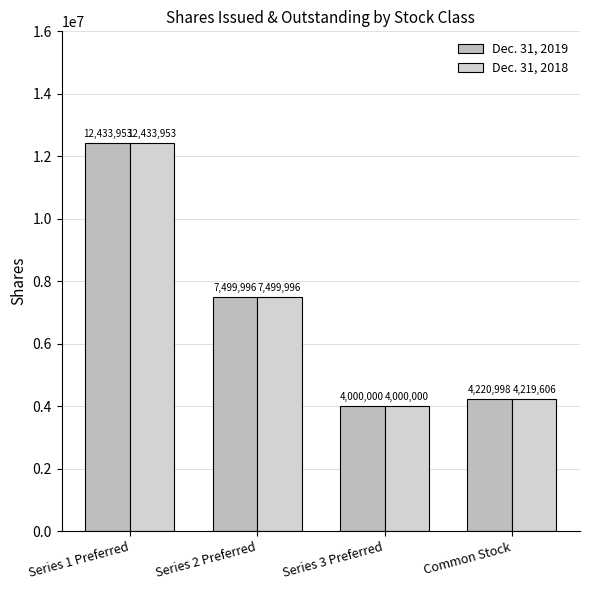

Is the value of Dec. 31, 2018 at Series 3 Preferred greater than the value of Dec. 31, 2019 at Common Stock?

No